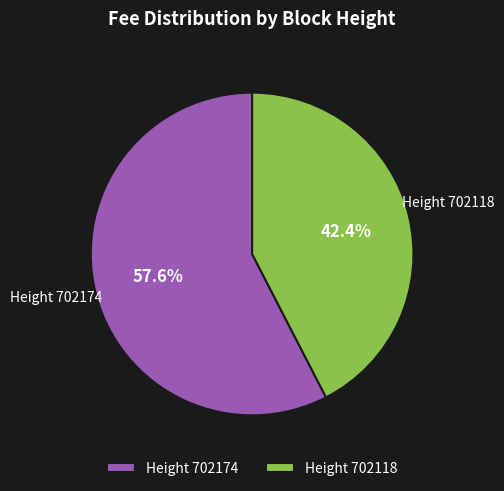

Is the sum of Height 702174 and Height 702118 greater than half?

Yes